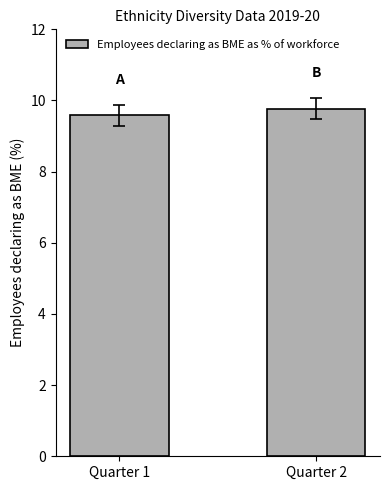

What is the sum of the values at Quarter 1 and Quarter 2?

19.4